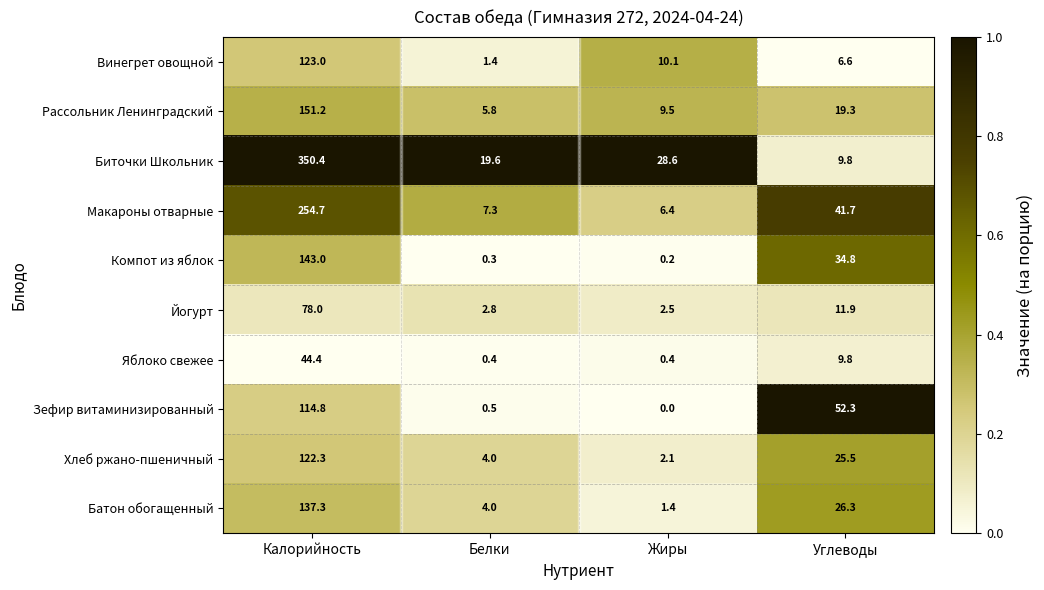

Which series has the widest spread of values?

Биточки Школьник